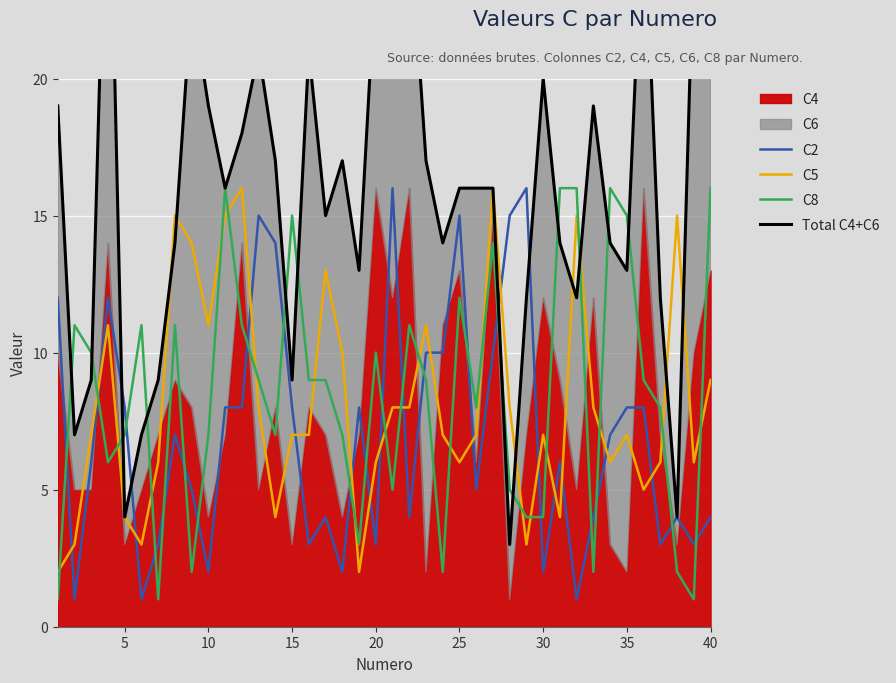

The C8 series shows 9 at 35. True or false?

False